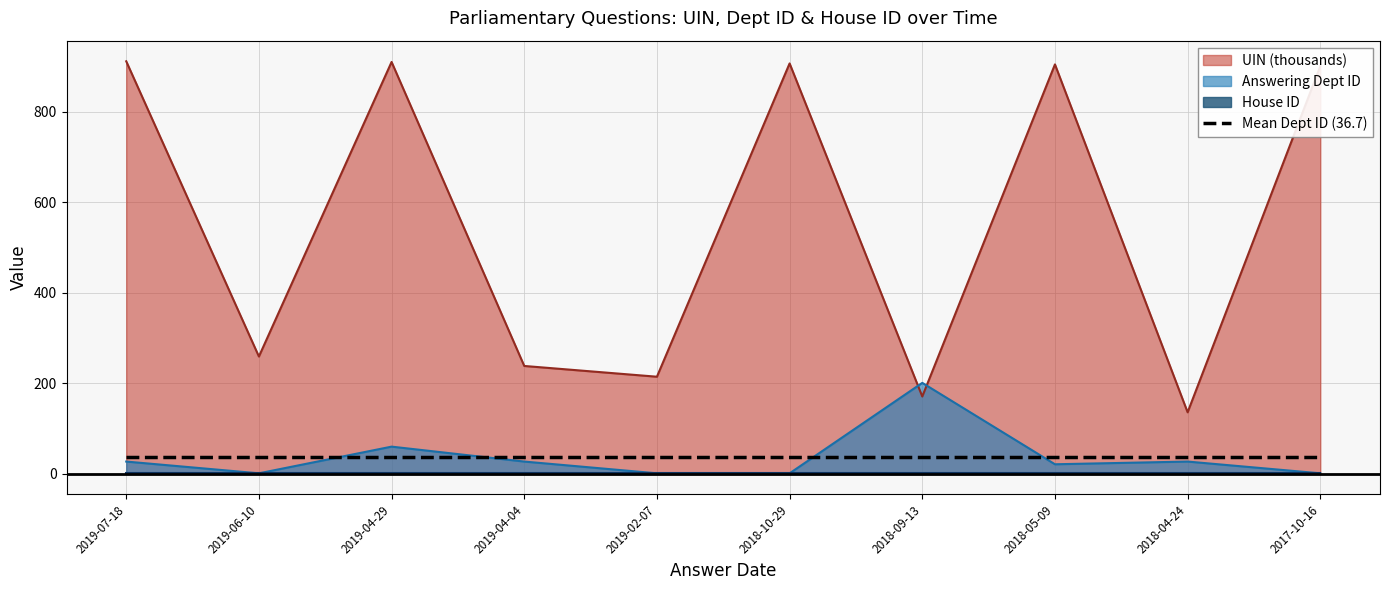

Rank the categories by UIN value from highest to lowest.

2019-07-18, 2019-04-29, 2018-10-29, 2018-05-09, 2017-10-16, 2019-06-10, 2019-04-04, 2019-02-07, 2018-09-13, 2018-04-24